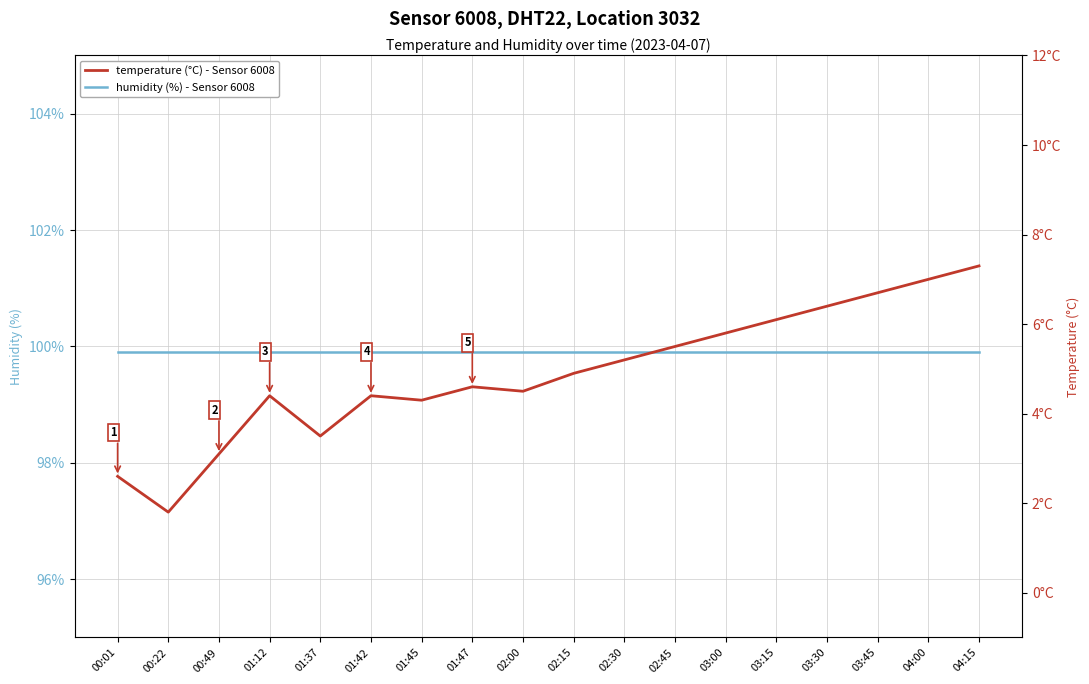

At which label does temperature (°C) - Sensor 6008 first exceed 4?

01:12